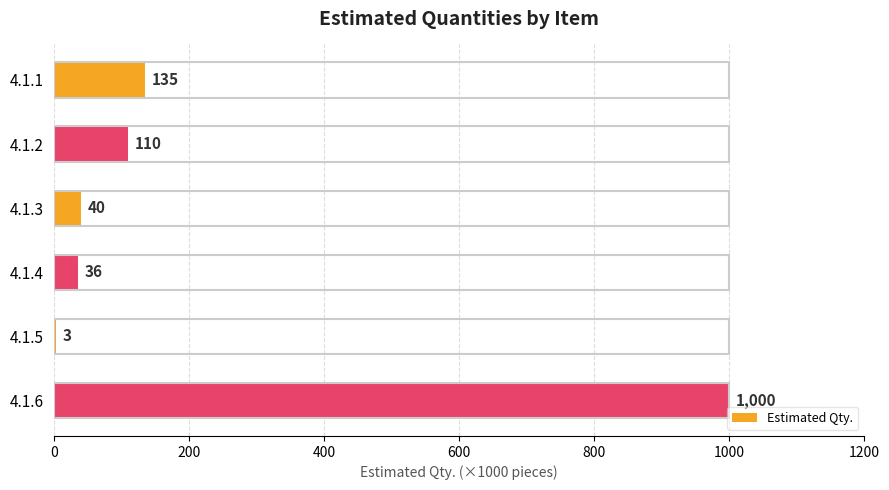

Does the chart contain stacked bars?

No